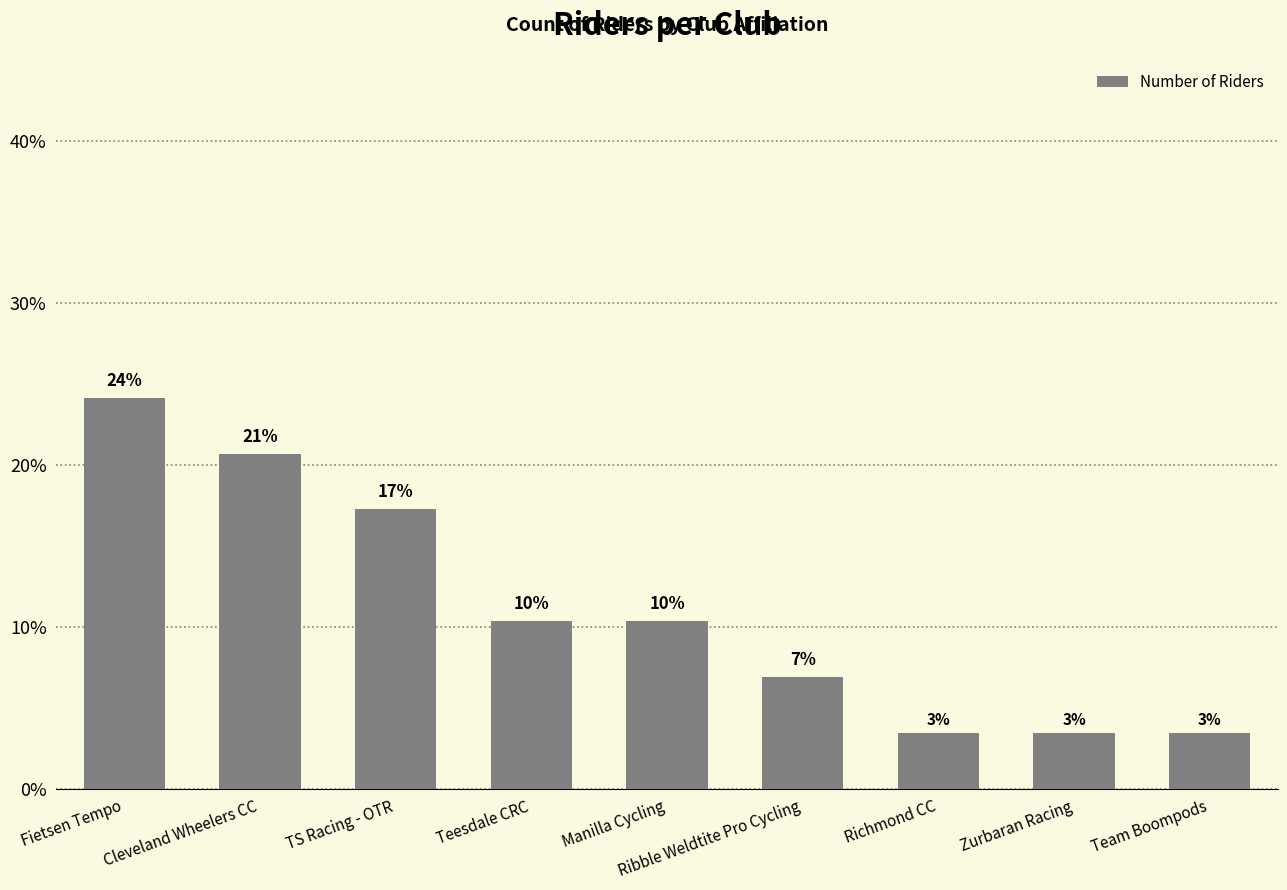

What is the difference between the second highest and second lowest values?

17.2